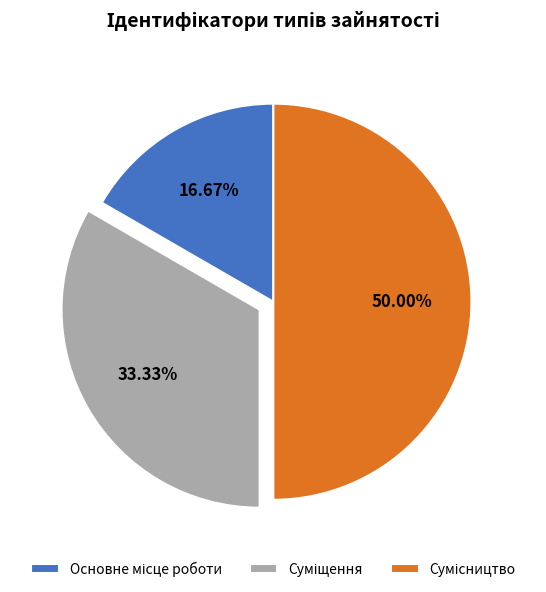

How many slices are in this pie chart?

3